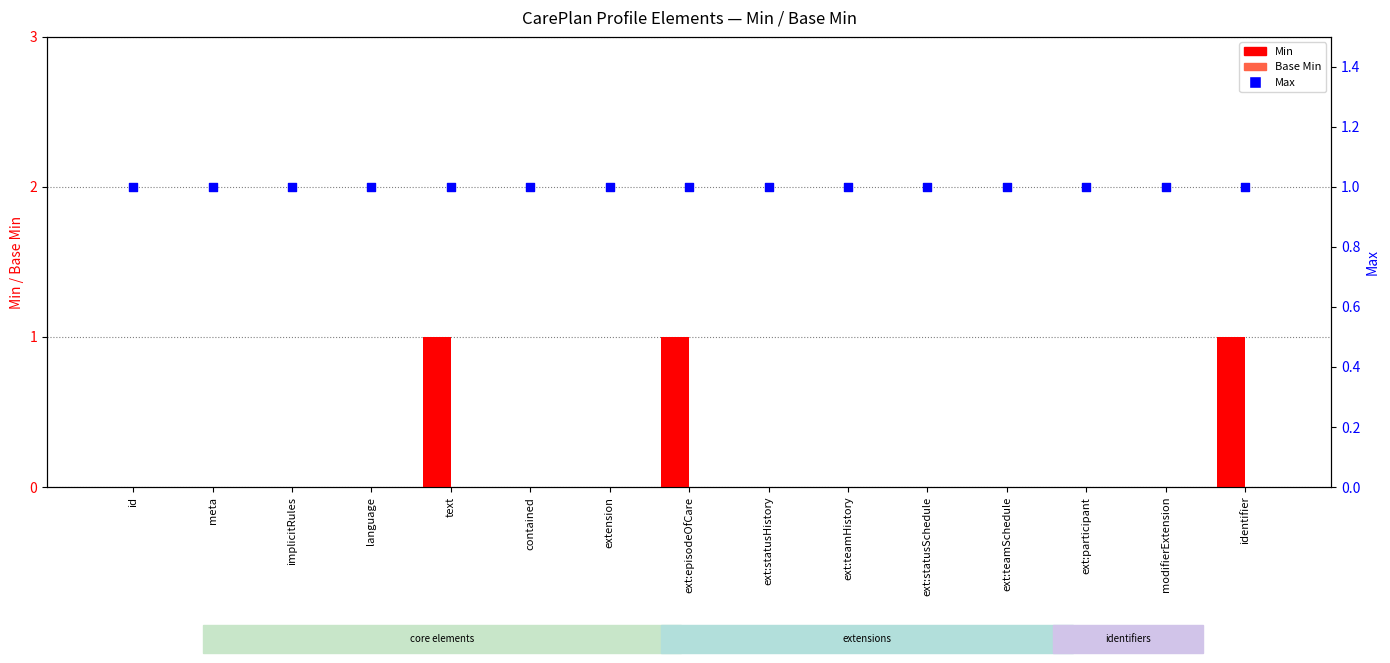

What are all the series names shown in the legend?

Min, Base Min, Max